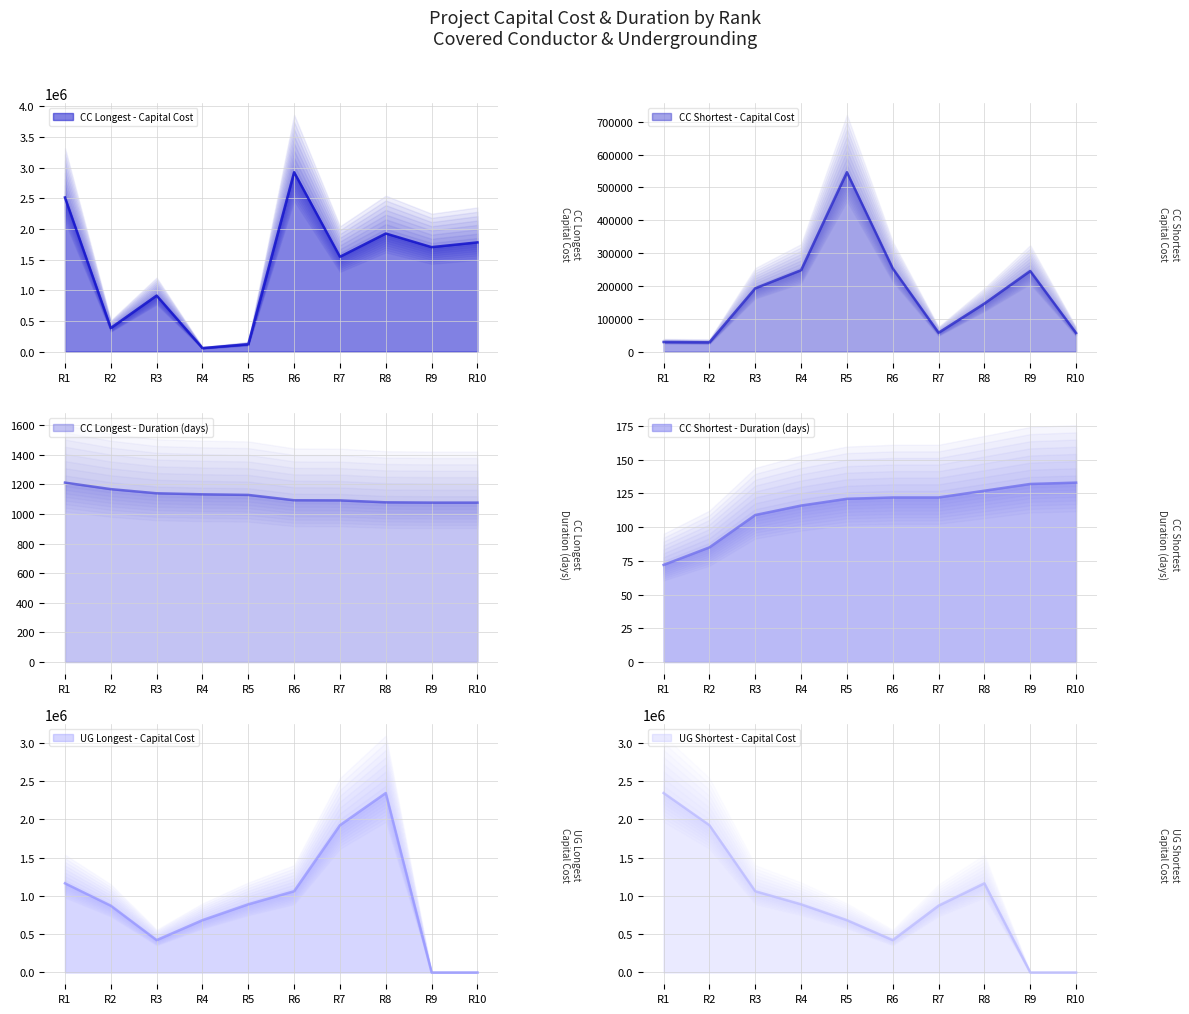

Reading right to left, transcribe all the data shown in this chart.

CC Longest - Capital Cost: 1781042.2	1703647.4	1925650.6	1547096.6	2925111.4	120287.8	57631.7	913807.5	384959.5	2513460.6
CC Longest - Duration (days): 1077.0	1077.0	1079.0	1092.0	1093.0	1129.0	1133.0	1140.0	1168.0	1212.0
CC Shortest - Capital Cost: 56802.2	245566.0	146405.8	57529.8	253514.1	546467.0	248099.4	192875.4	28441.6	29416.1
CC Shortest - Duration (days): 133.0	132.0	127.0	122.0	122.0	121.0	116.0	109.0	85.0	72.0
UG Longest - Capital Cost: 0.0	0.0	2342656.0	1922160.0	1060475.0	889535.0	682400.0	421990.0	871458.0	1163783.0
UG Shortest - Capital Cost: 0.0	0.0	1163783.0	871458.0	421990.0	682400.0	889535.0	1060475.0	1922160.0	2342656.0